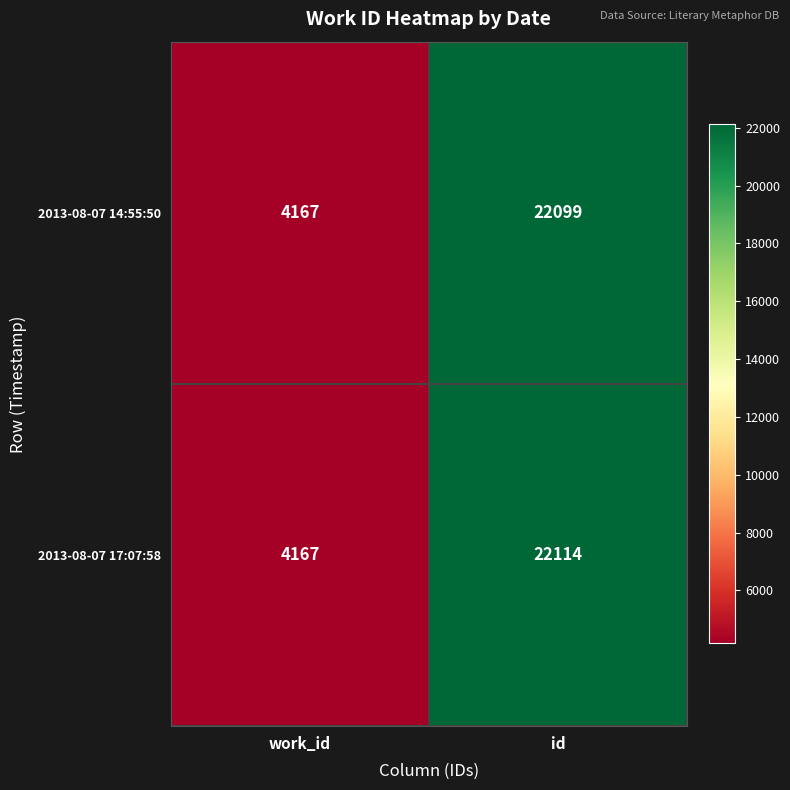

The 2013-08-07 14:55:50 series shows 14742 at id. True or false?

False